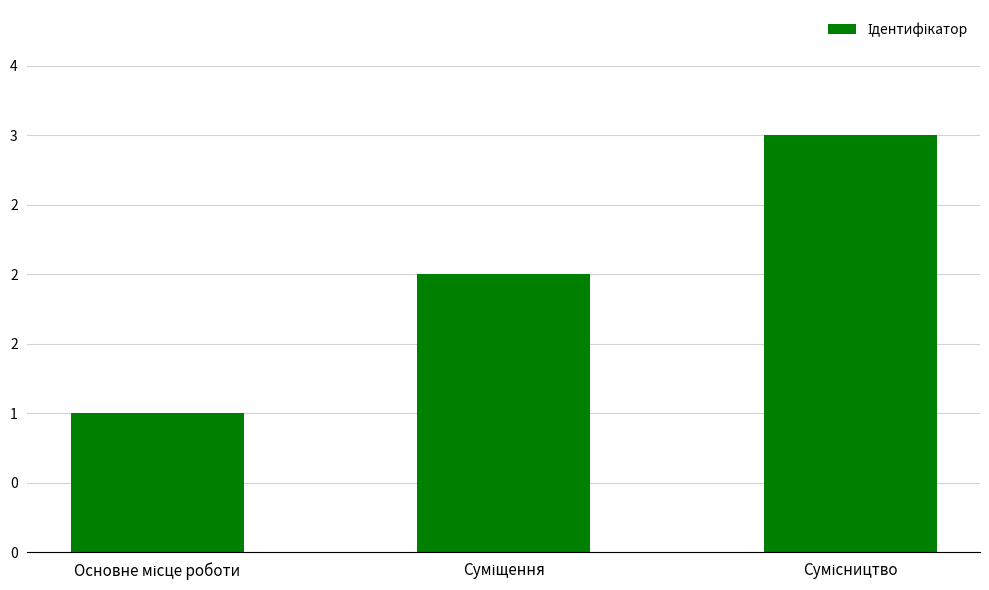

At which label is the value closest to 2?

Суміщення